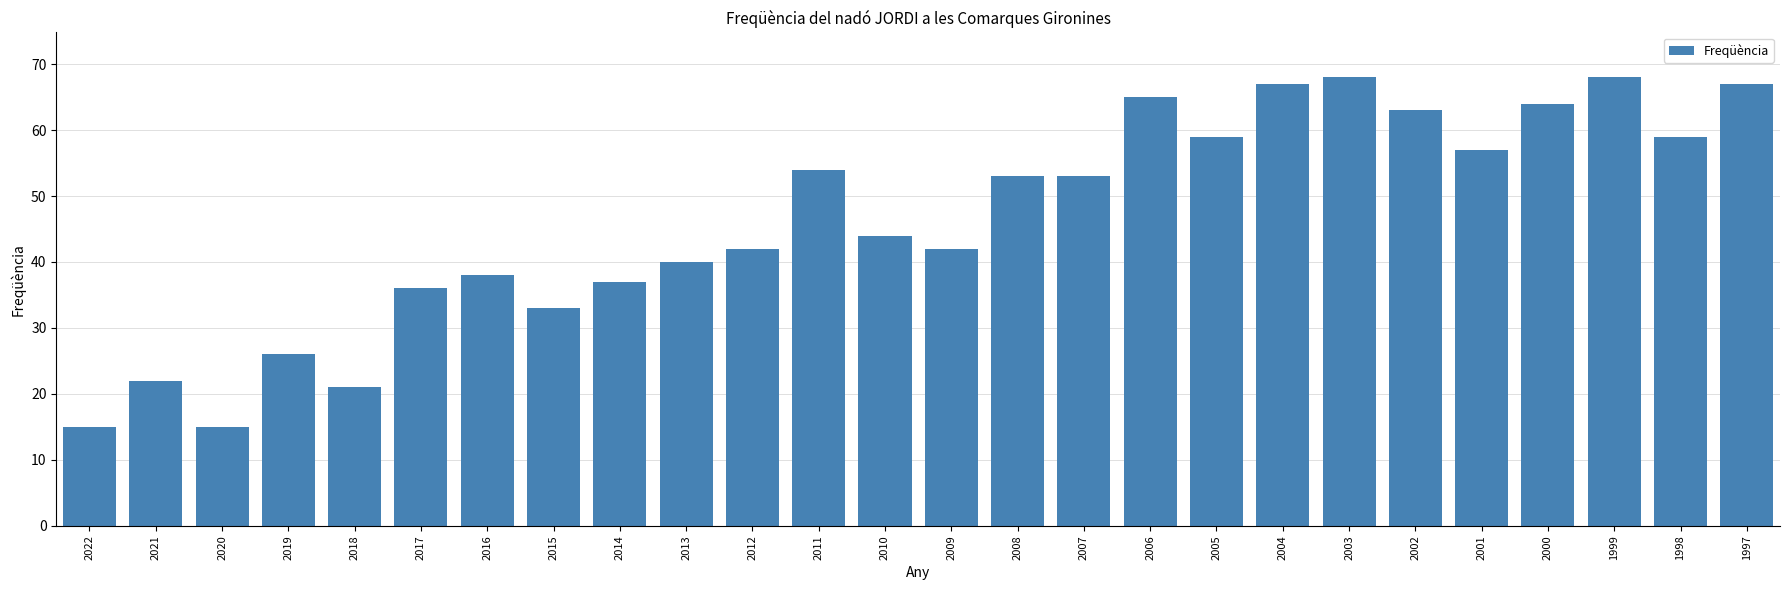

What is the ratio of the value at 2007 to the value at 2018?

2.5